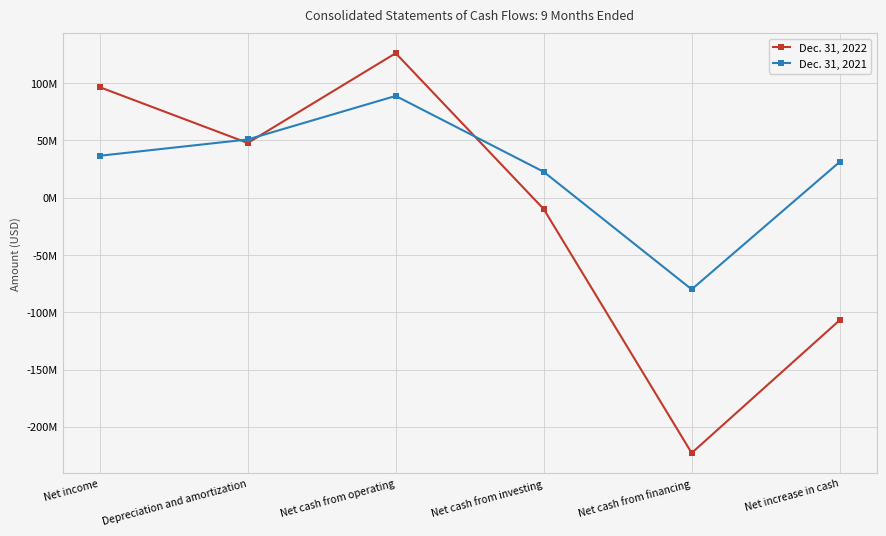

Is it true that Dec. 31, 2022 equals -222830781 at Net cash from financing?

True